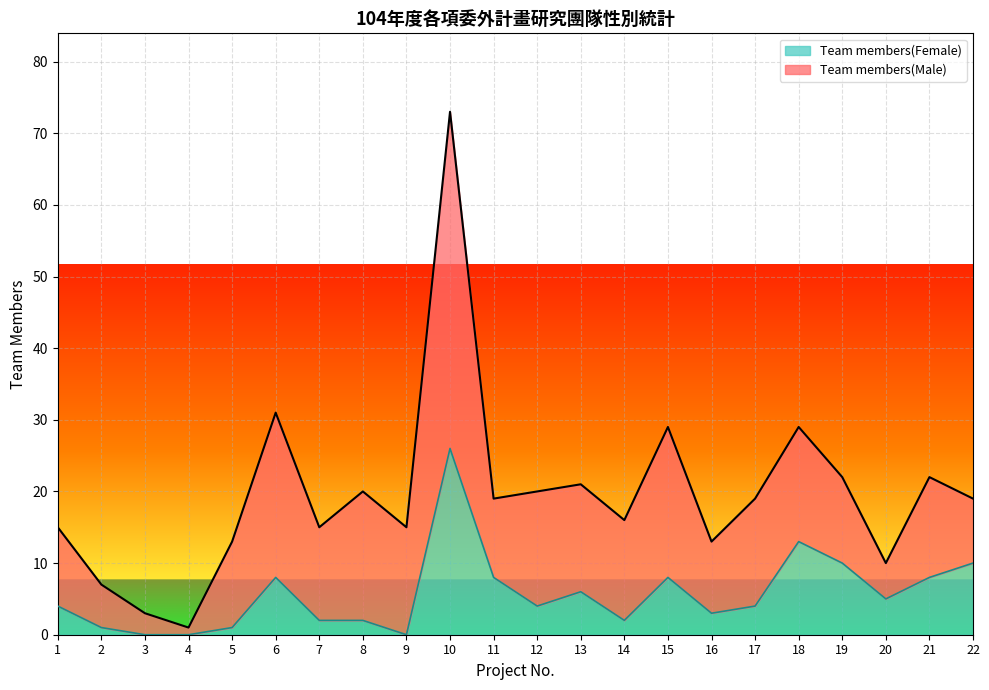

Is it true that the value at 12 is 4?

True